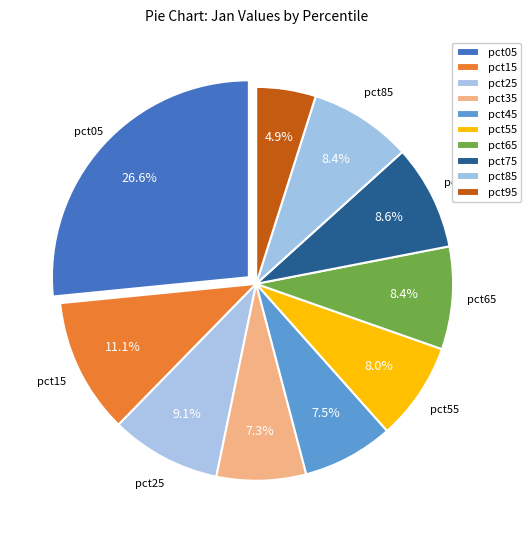

Which has a higher value, pct15 or pct95?

pct15